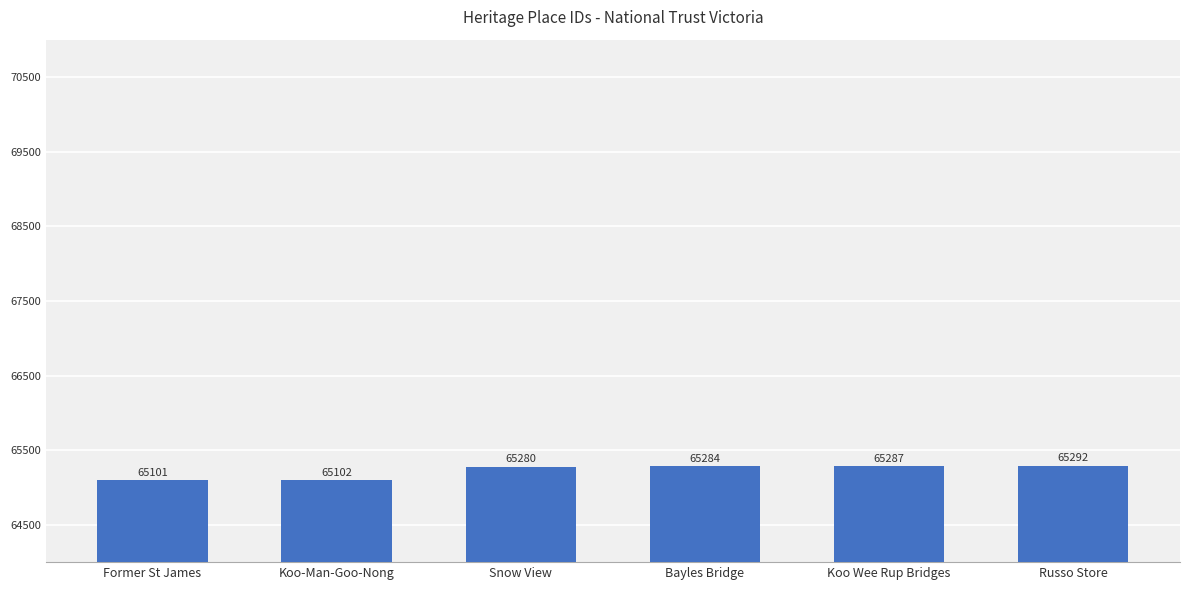

What is the ratio of the value at Koo-Man-Goo-Nong to the value at Koo Wee Rup Bridges?

1.0